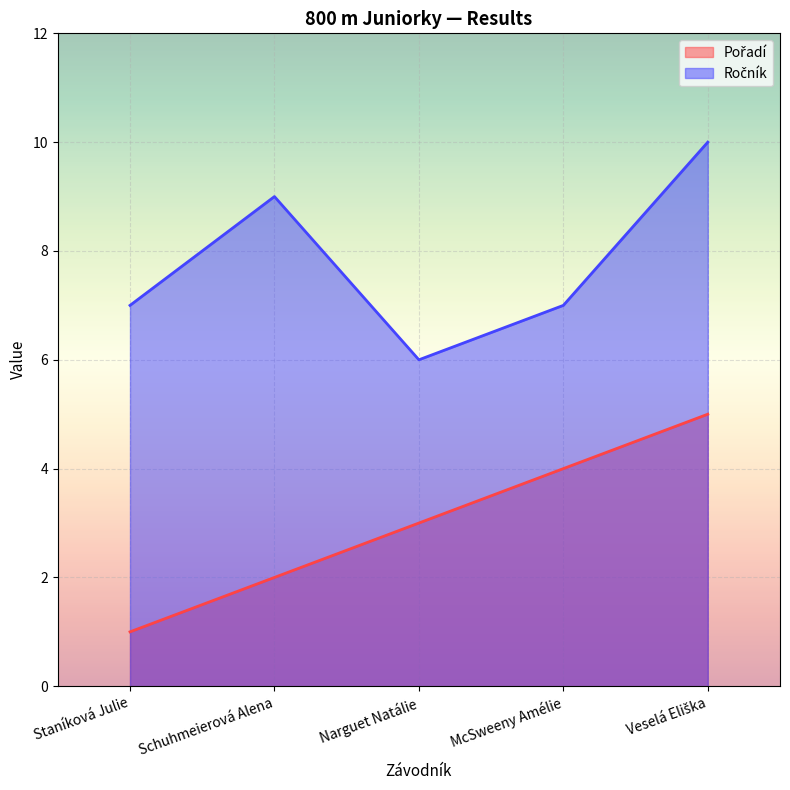

Which series has the largest total across all categories?

Ročník